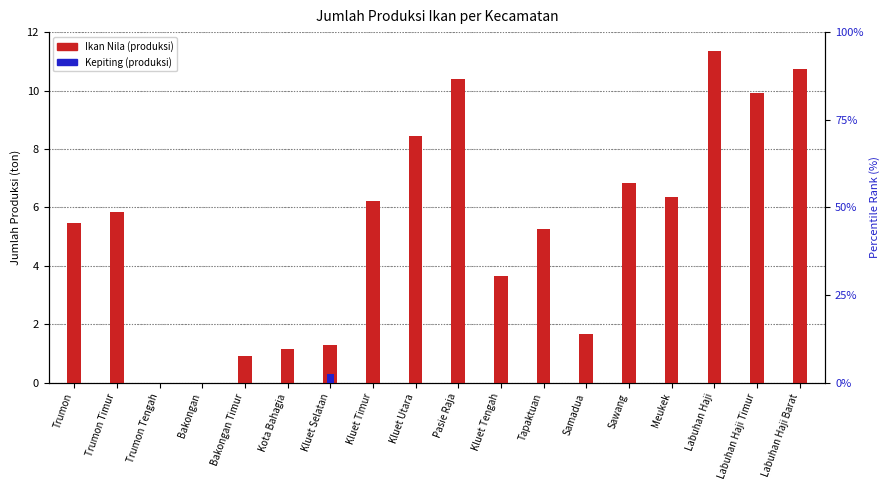

What is the difference between the maximum and minimum values in the Ikan Nila series?

11.3